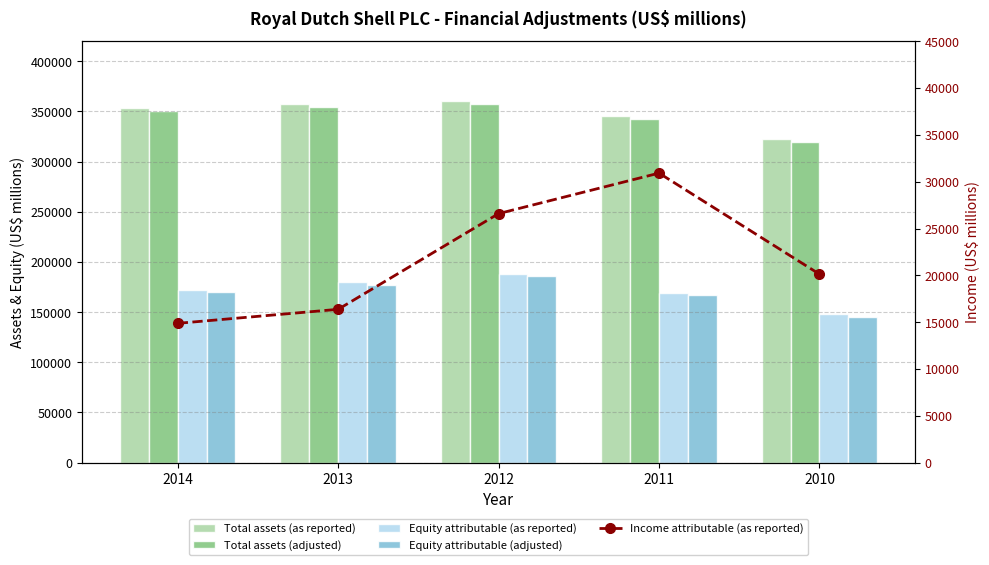

The value of Total assets (adjusted) at 2012 is 357710. True or false?

True